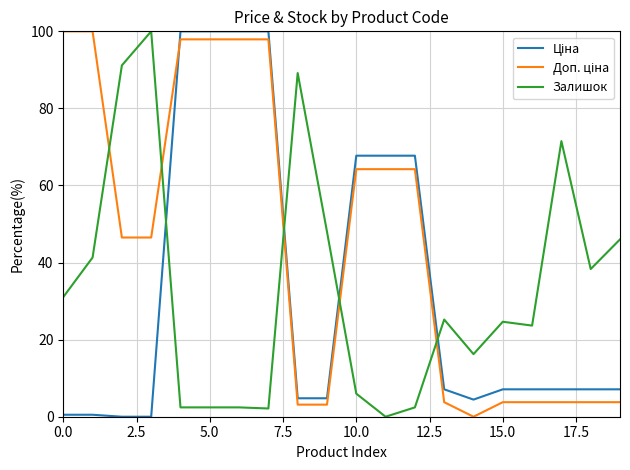

How many intersections are there between Залишок and Ціна?

4